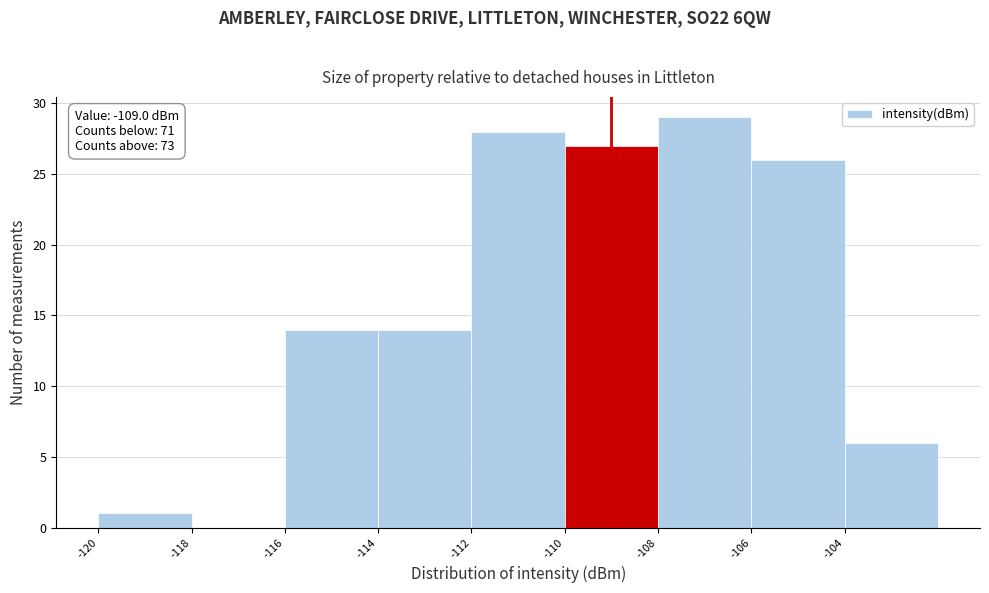

Over which range of the x-axis is the bar tallest?

-108 to -106